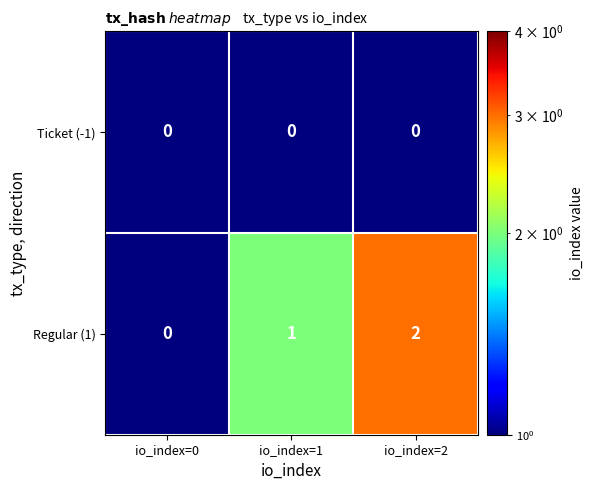

What is the sum of all Regular (1) values?

3